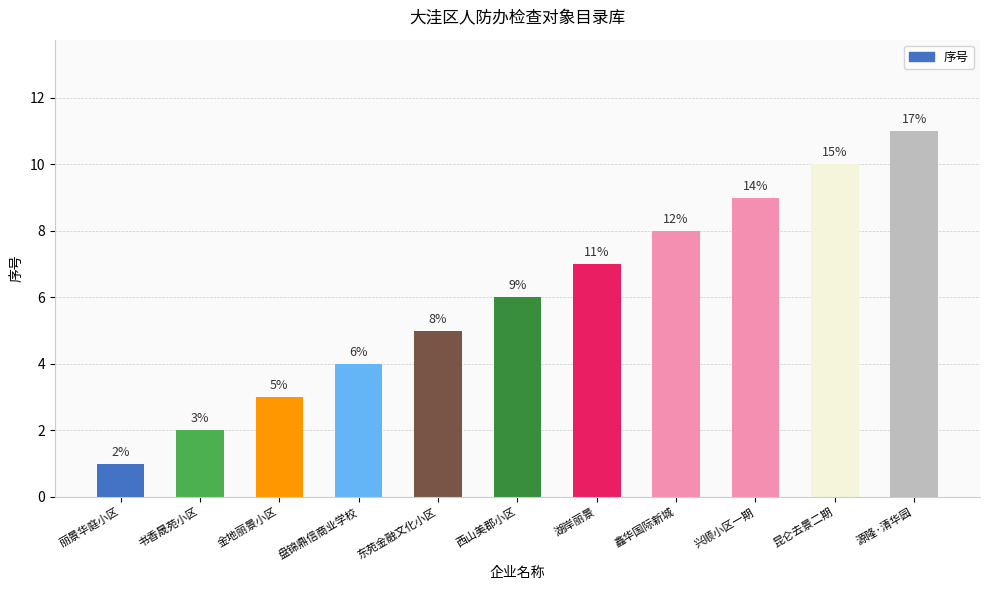

Rank the categories by value from highest to lowest.

源隆·清华园, 昆仑去景二期, 兴顺小区一期, 鑫华国际新城, 湖岸丽景, 西山美郡小区, 东苑金融文化小区, 盘锦鼎信商业学校, 金地丽景小区, 书香晟苑小区, 丽景华庭小区